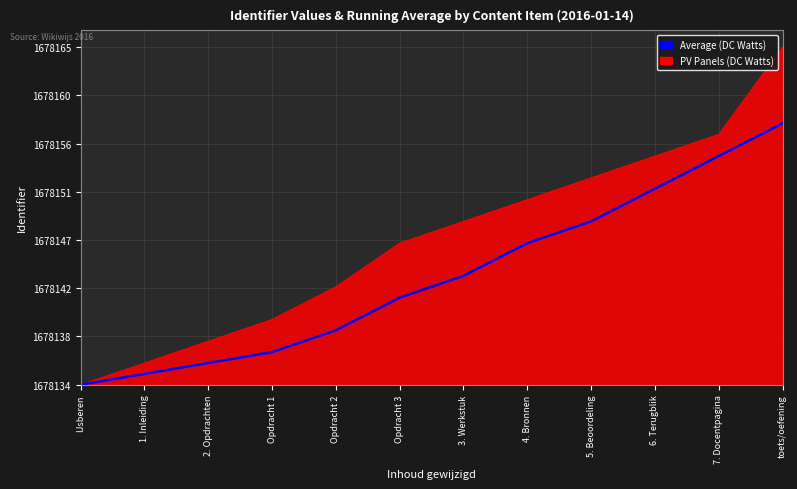

Is this an area chart (filled region under the line)?

Yes